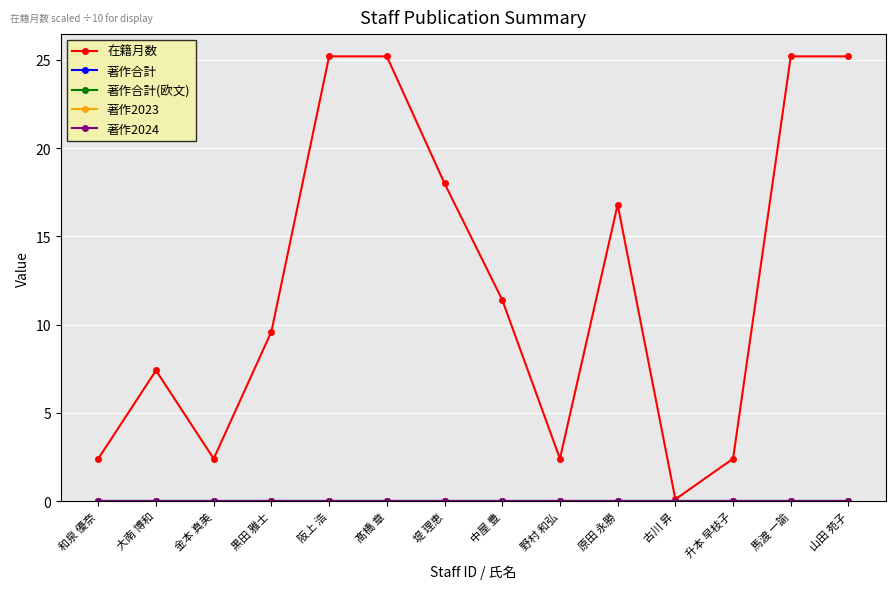

Does the chart have visible grid lines?

Yes